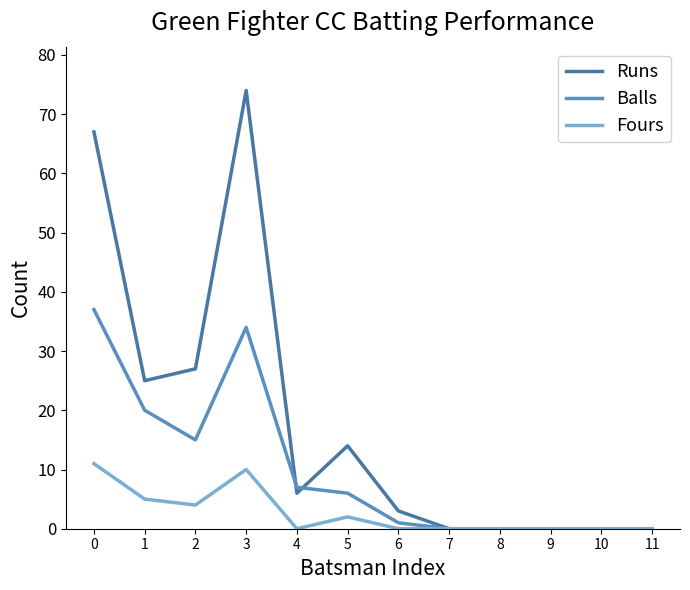

Does the chart have visible grid lines?

No